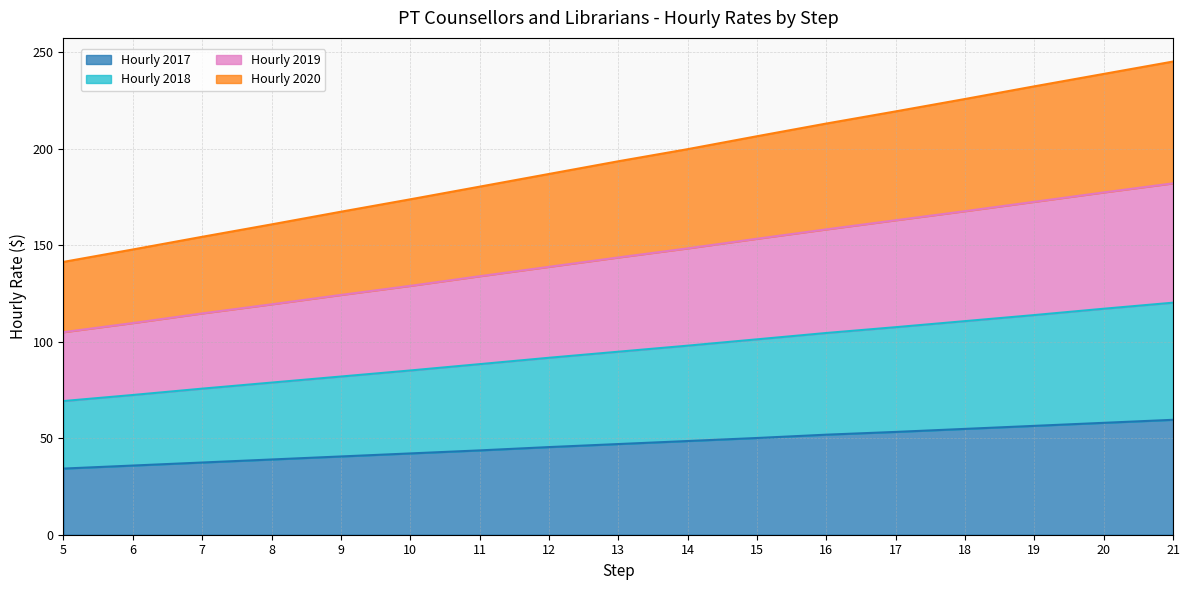

The value of Hourly 2017 at 21 is 89.0. True or false?

False